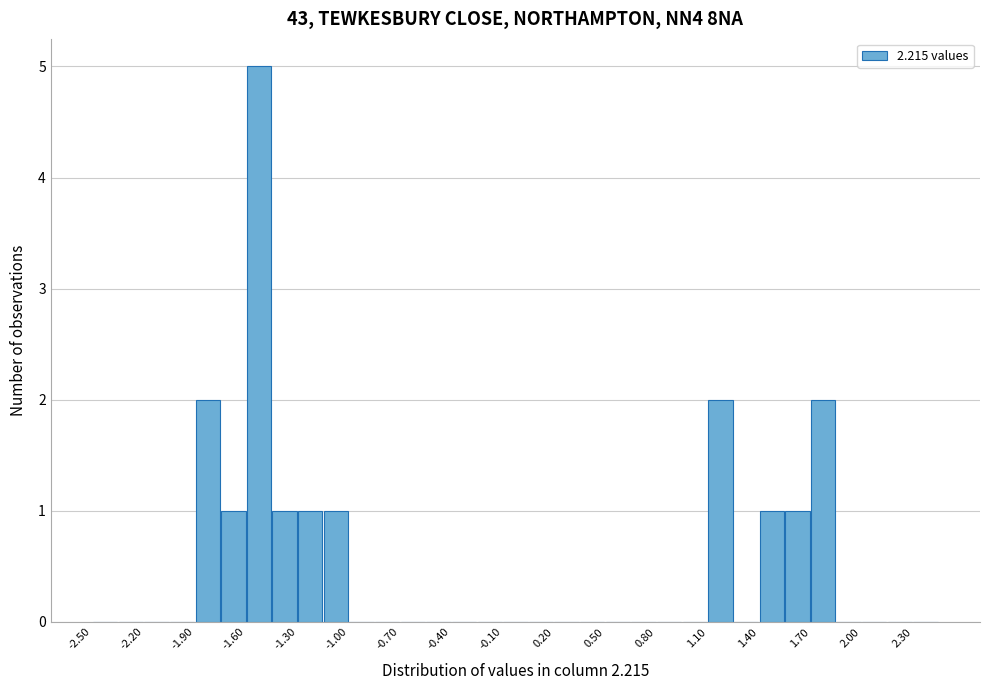

Read against the x-axis, roughly where is the centre of the tallest bar?

-1.50